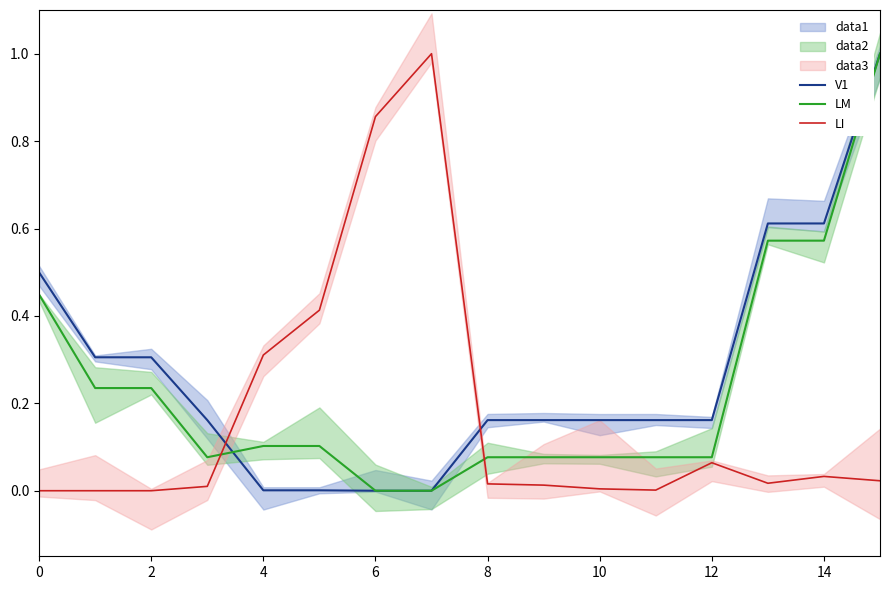

Does the chart display data point markers on the line(s)?

No